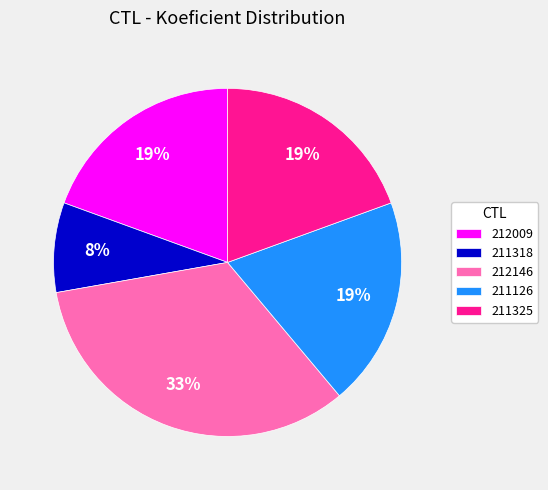

Combined, do 211325 and 212009 account for over 50%?

No